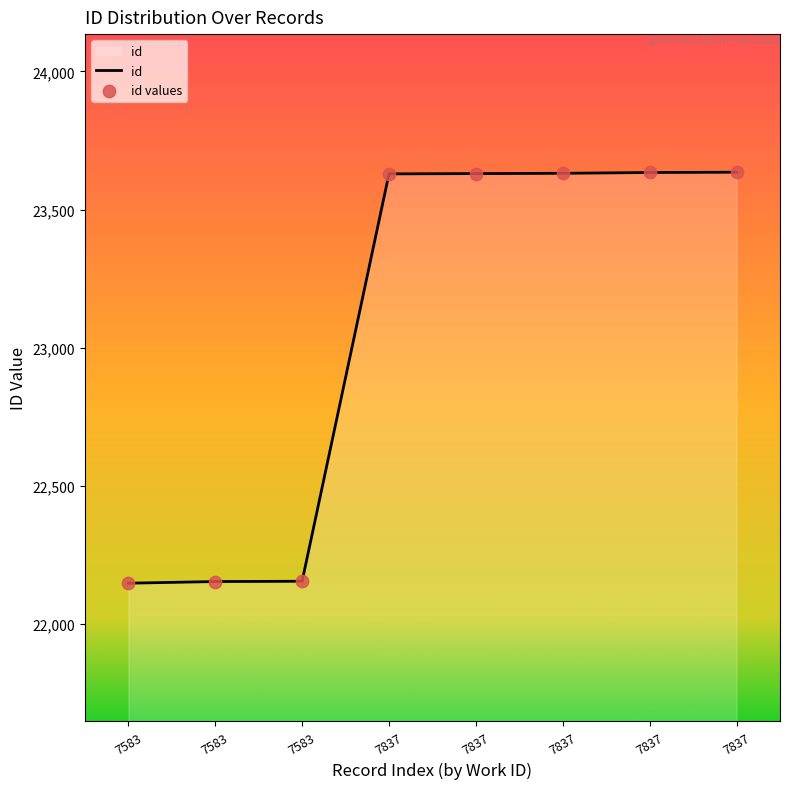

Does the chart have visible grid lines?

No